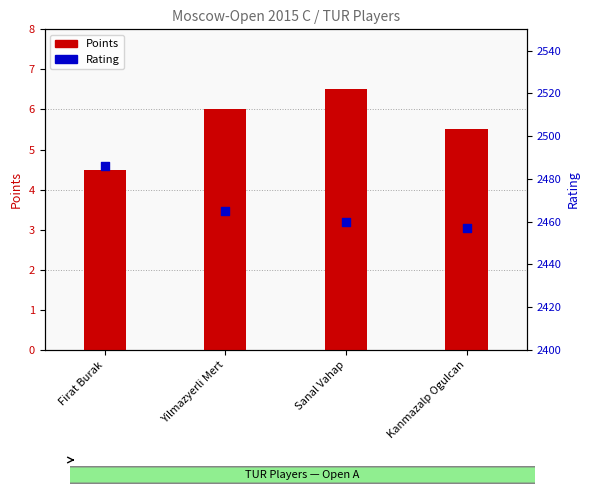

Is the value of Points at Firat Burak greater than the value of Rating at Sanal Vahap?

No